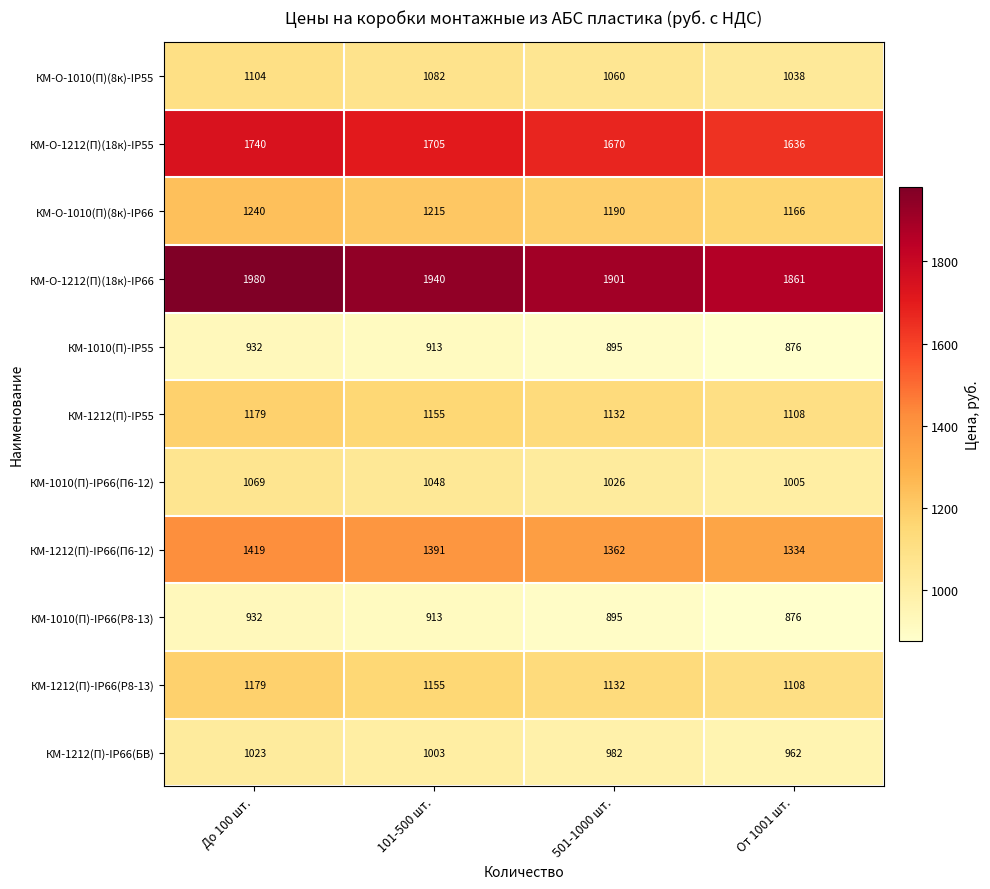

Which series has the largest range (max minus min)?

КМ-О-1212(П)(18к)-IP66